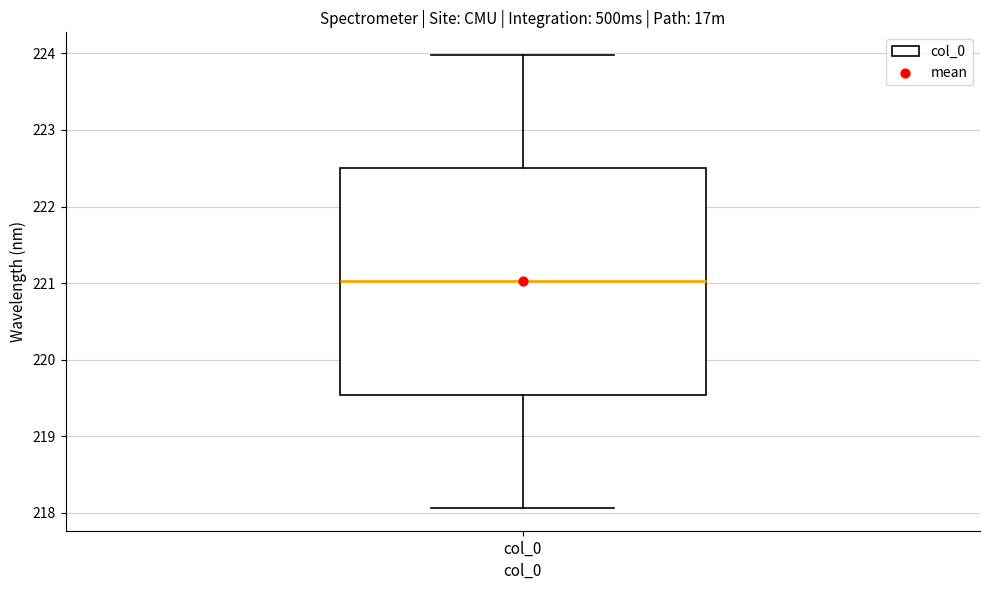

Transcribe this box plot: give where the median line is, the range the box spans, and where the two whiskers end, as read against the y-axis. The values are not printed on the chart, so give them approximately, as read against the axis.

median 221.0, box 219.5 to 222.5, whiskers 218.1 to 224.0